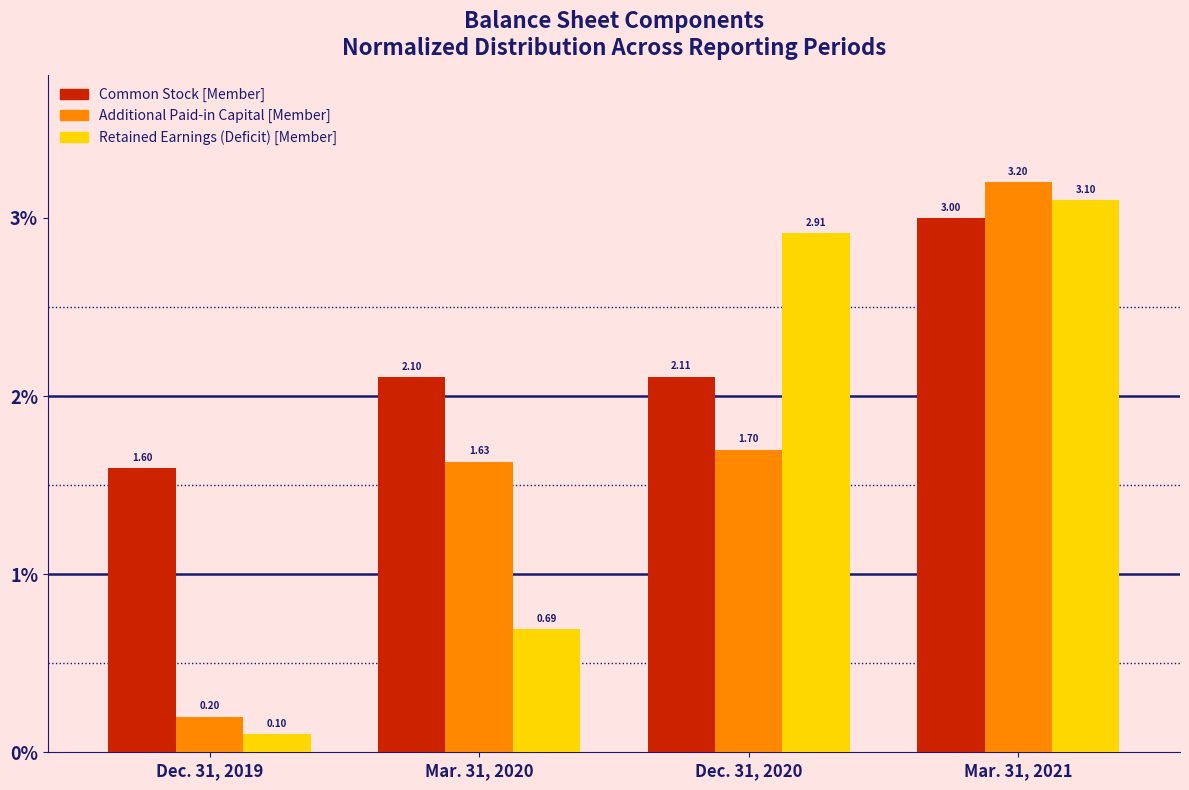

What is the sum of the Additional Paid-in Capital [Member] values at Dec. 31, 2019 and Mar. 31, 2021?

3.4